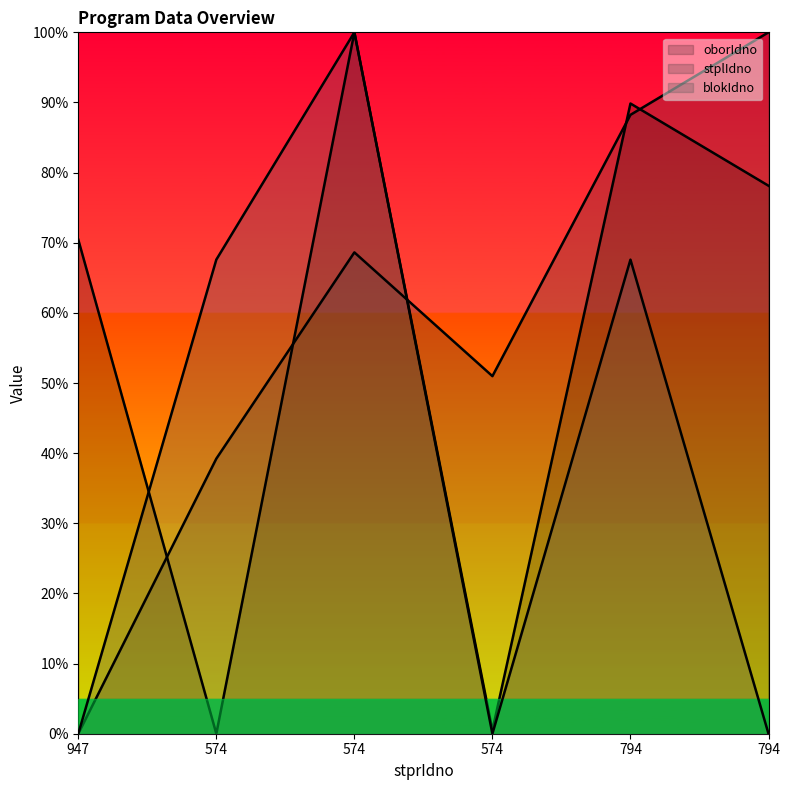

How many lines are shown in the chart?

3